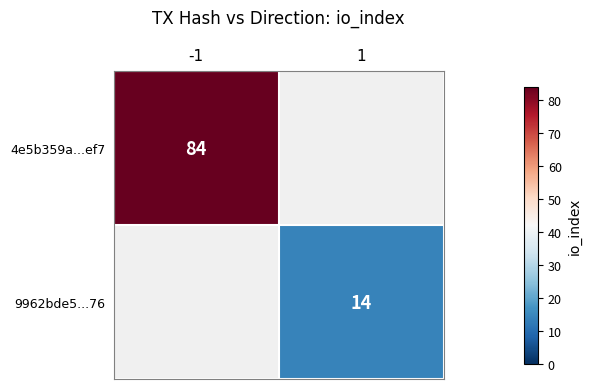

What is the greatest value displayed?

84